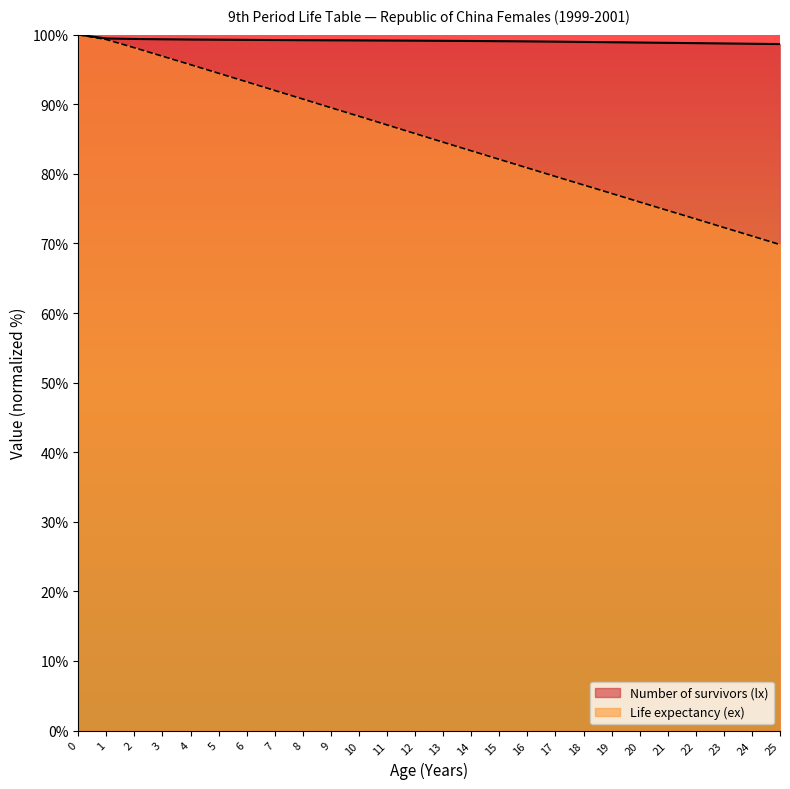

What are all the series names shown in the legend?

Number of survivors (lx), Life expectancy (ex)